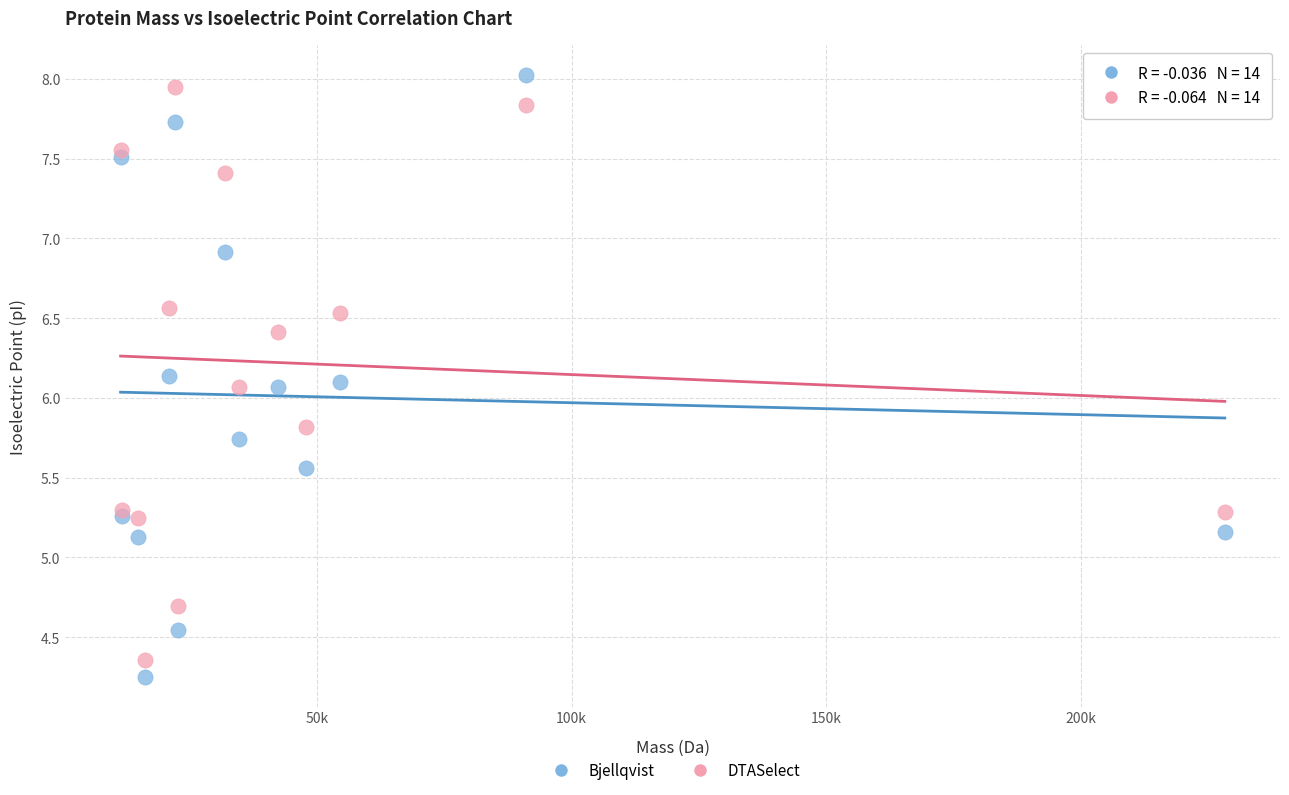

What is the X range (max minus min) for the scatter plot?

216928.3